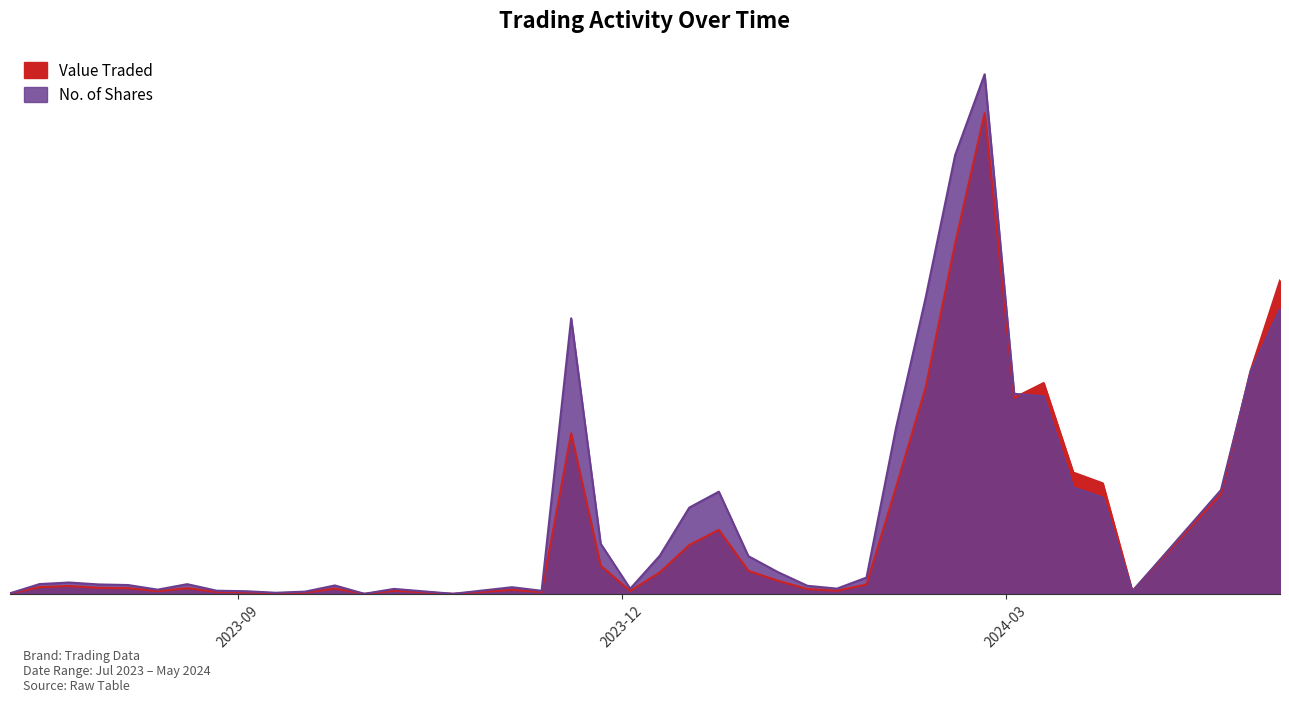

Reading left to right, transcribe all the data shown in this chart.

Value Traded: 05/05/2024=122436	28/04/2024=87020	21/04/2024=39027	31/03/2024=1056	24/03/2024=43181	17/03/2024=47400	10/03/2024=82386	03/03/2024=76621	25/02/2024=187878	18/02/2024=136914	11/02/2024=80551	04/02/2024=41661	28/01/2024=3653	21/01/2024=1182	14/01/2024=1866	07/01/2024=5108	31/12/2023=8995	24/12/2023=24997	17/12/2023=19059	10/12/2023=8353	03/12/2023=1091	26/11/2023=11011	19/11/2023=62762	12/11/2023=717	05/11/2023=1530	22/10/2023=3	08/10/2023=1203	01/10/2023=3	24/09/2023=2030	17/09/2023=513	10/09/2023=239	03/09/2023=616	27/08/2023=726	20/08/2023=2189	13/08/2023=1023	06/08/2023=2196	30/07/2023=2327	23/07/2023=3050	16/07/2023=2606	09/07/2023=130
No. of Shares: 05/05/2024=111321	28/04/2024=86631	21/04/2024=40541	31/03/2024=1006	24/03/2024=37664	17/03/2024=41550	10/03/2024=77171	03/03/2024=78185	25/02/2024=203037	18/02/2024=171426	11/02/2024=115603	04/02/2024=64916	28/01/2024=6358	21/01/2024=2031	14/01/2024=3135	07/01/2024=8473	31/12/2023=14715	24/12/2023=39917	17/12/2023=33697	10/12/2023=14872	03/12/2023=1994	26/11/2023=19563	19/11/2023=107672	12/11/2023=1175	05/11/2023=2577	22/10/2023=5	08/10/2023=1920	01/10/2023=5	24/09/2023=3272	17/09/2023=869	10/09/2023=410	03/09/2023=1008	27/08/2023=1208	20/08/2023=3770	13/08/2023=1628	06/08/2023=3430	30/07/2023=3668	23/07/2023=4419	16/07/2023=3808	09/07/2023=193